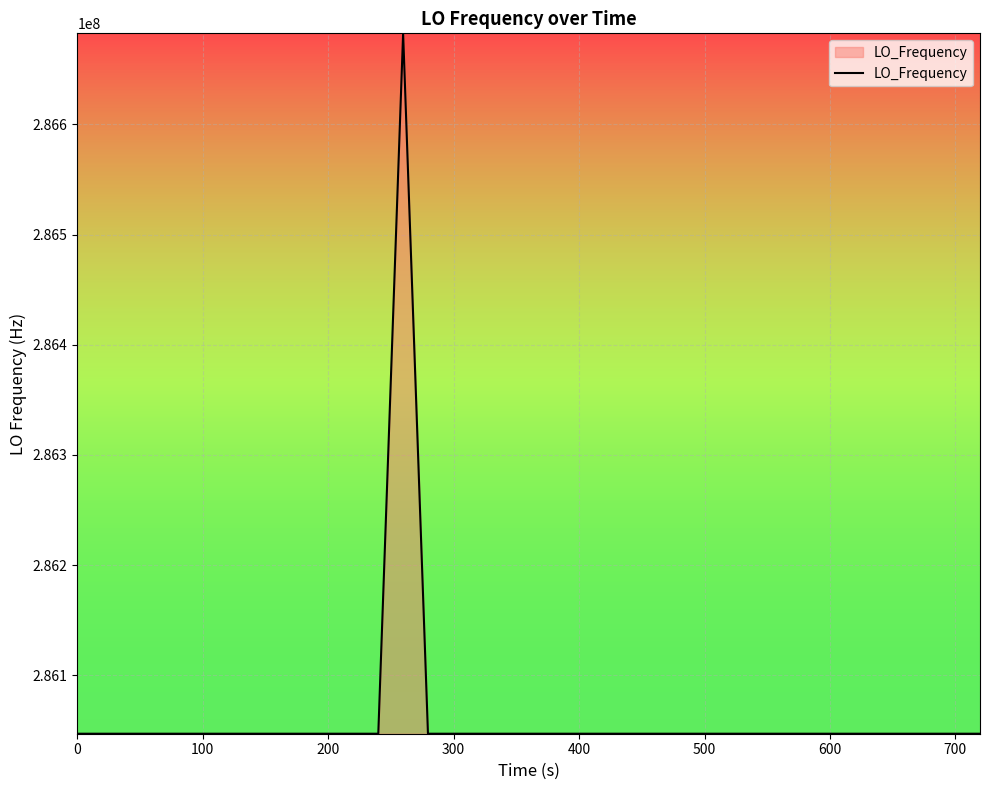

What is the minimum value shown in the chart?

286046996.6